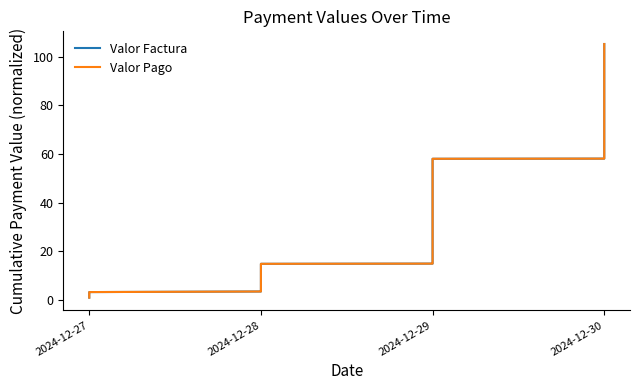

True or false: Valor Factura and Valor Pago intersect in this chart.

False